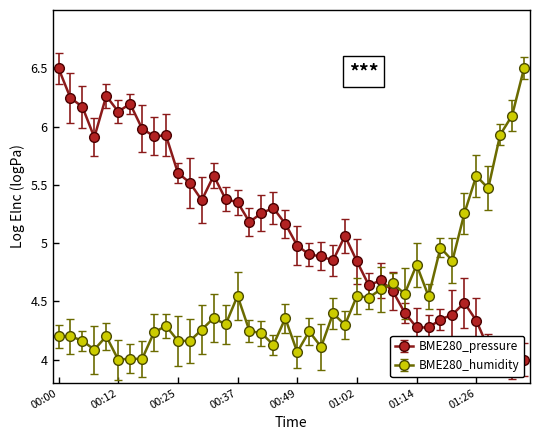

What is the approximate value of BME280_pressure at 00:05?

6.2